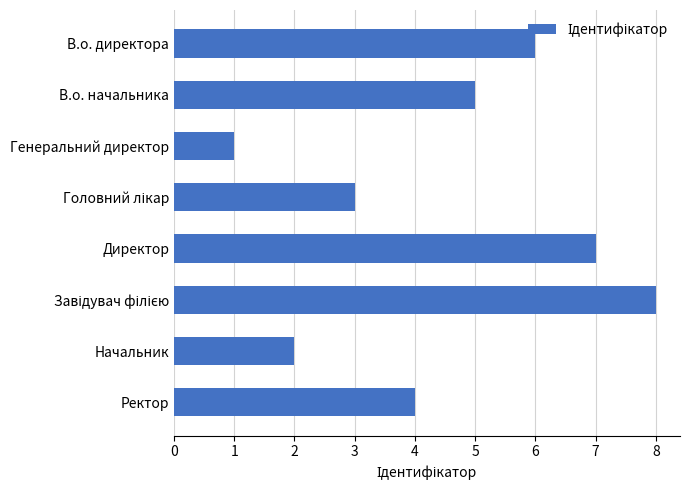

Reading top to bottom, transcribe all the data shown in this chart.

6	5	1	3	7	8	2	4